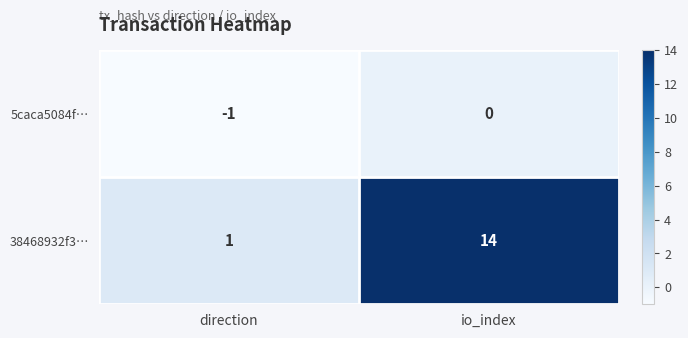

At how many categories does at least one series exceed 5?

1